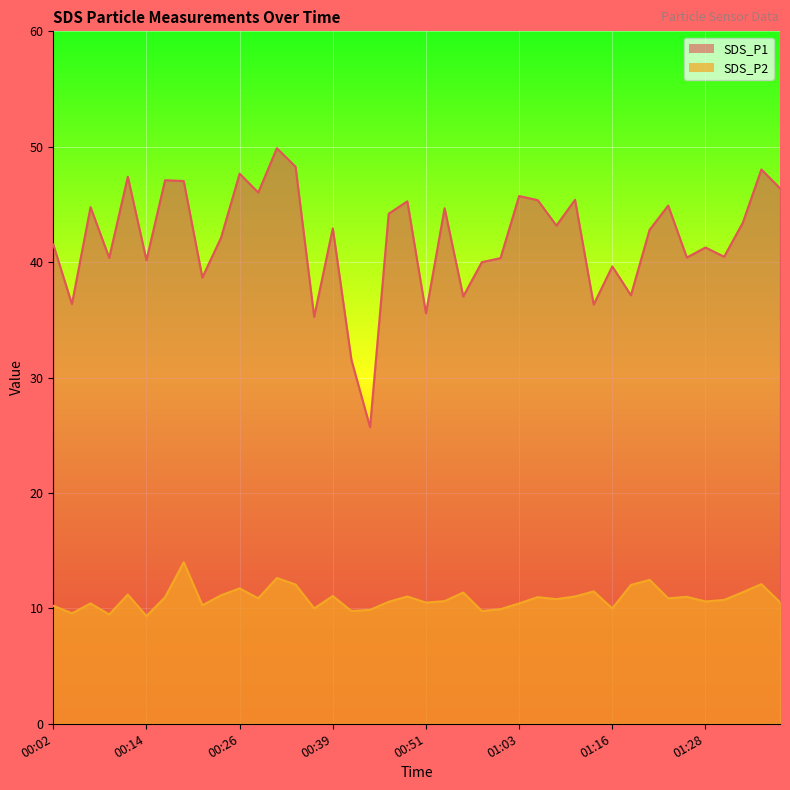

At how many categories does at least one series exceed 14?

40